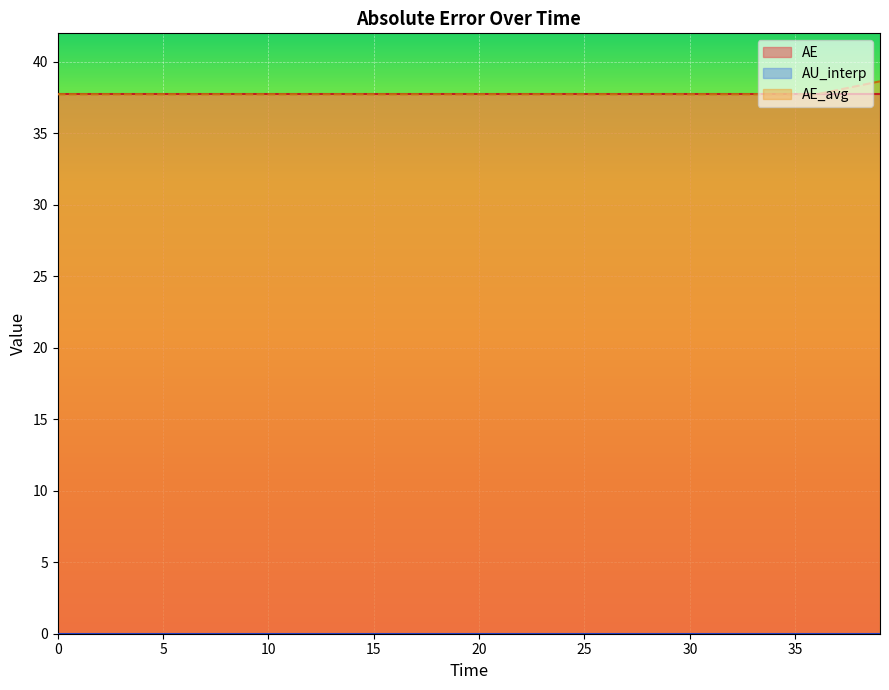

Reading left to right, transcribe all the data shown in this chart.

AE: 0.0=37.7	2.001389854065323=37.7	4.002779708130646=37.7	6.004169562195969=37.7	8.005559416261292=37.7	10.006949270326615=37.7	12.008339124391938=37.7	14.009728978457261=37.7	16.011118832522584=37.7	18.012508686587907=37.7	20.01389854065323=37.7	22.015288394718553=37.7	24.016678248783876=37.7	26.0180681028492=37.7	28.019457956914522=37.7	30.020847810979845=37.7	32.02223766504517=37.7	34.02362751911049=37.7	36.025017373175814=37.7	39.0271021542738=37.7
AU_interp: 0.0=0.0	2.001389854065323=0.0	4.002779708130646=0.0	6.004169562195969=0.0	8.005559416261292=0.0	10.006949270326615=0.0	12.008339124391938=0.0	14.009728978457261=0.0	16.011118832522584=0.0	18.012508686587907=0.0	20.01389854065323=0.0	22.015288394718553=0.0	24.016678248783876=0.0	26.0180681028492=0.0	28.019457956914522=0.0	30.020847810979845=0.0	32.02223766504517=0.0	34.02362751911049=0.0	36.025017373175814=0.0	39.0271021542738=0.0
AE_avg: 0.0=37.7	2.001389854065323=37.7	4.002779708130646=37.7	6.004169562195969=37.7	8.005559416261292=37.7	10.006949270326615=37.7	12.008339124391938=37.7	14.009728978457261=37.7	16.011118832522584=37.7	18.012508686587907=37.7	20.01389854065323=37.7	22.015288394718553=37.7	24.016678248783876=37.7	26.0180681028492=37.7	28.019457956914522=37.7	30.020847810979845=37.7	32.02223766504517=37.7	34.02362751911049=37.7	36.025017373175814=37.7	39.0271021542738=38.6